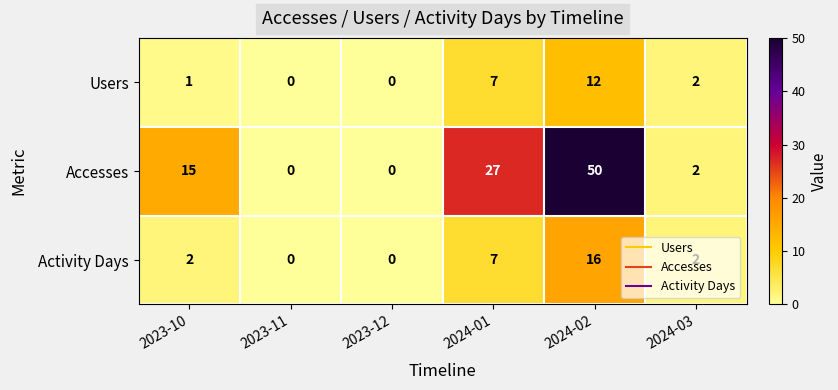

Which series changed the most between 2023-12 and 2024-01?

Accesses